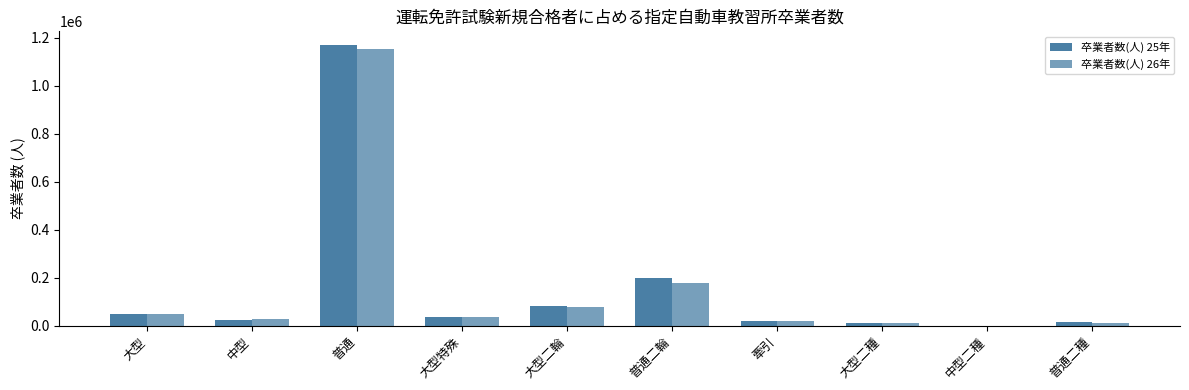

Count the number of data series in this chart.

2